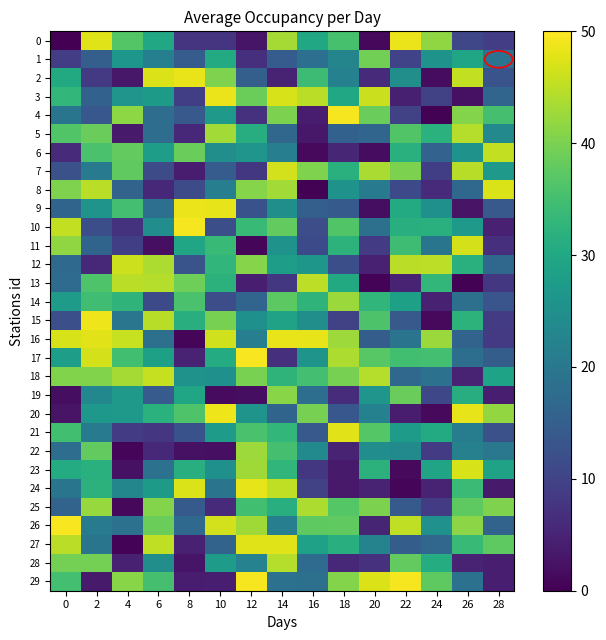

Which series has the largest total across all categories?

18